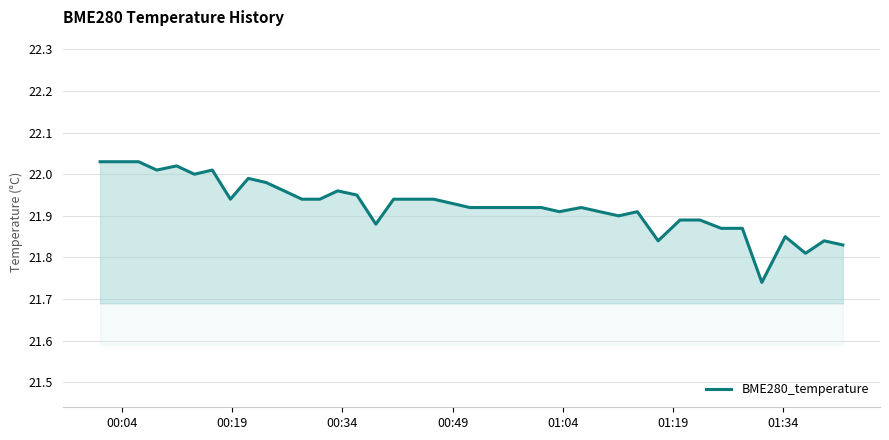

What is the difference between the maximum and minimum values?

0.3